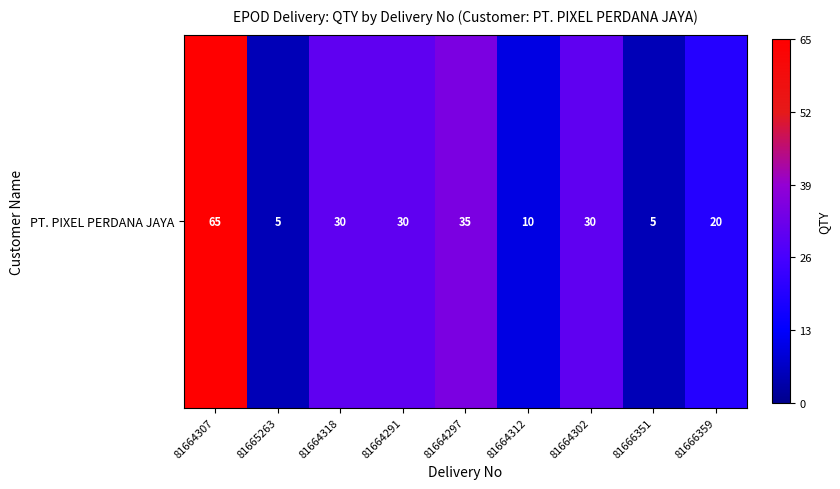

Rank the categories by value from highest to lowest.

81664307, 81664297, 81664318, 81664291, 81664302, 81666359, 81664312, 81665263, 81666351